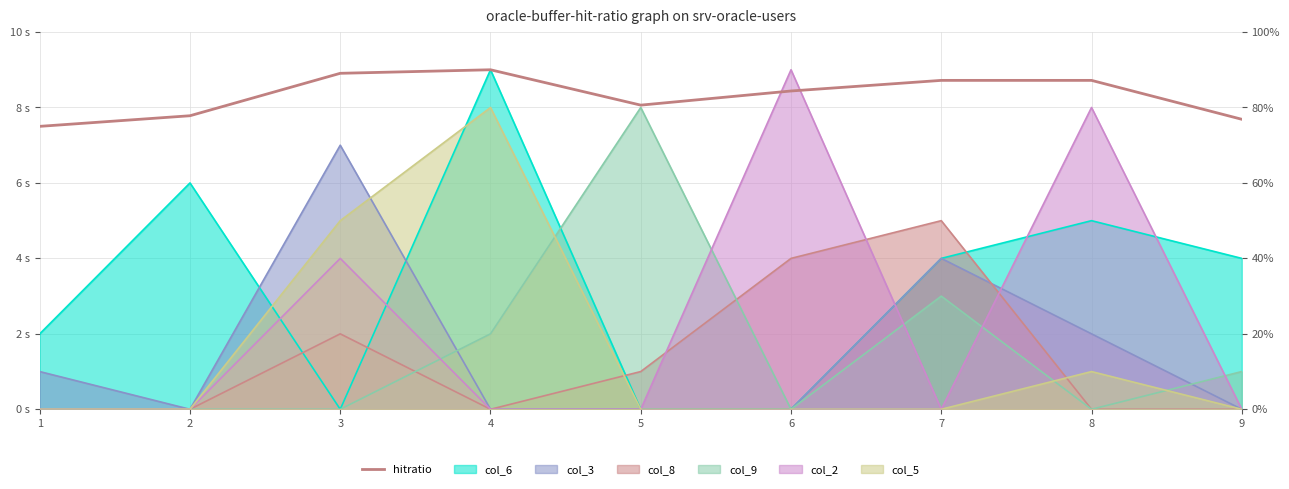

At which category does the data reach its first local valley?

5